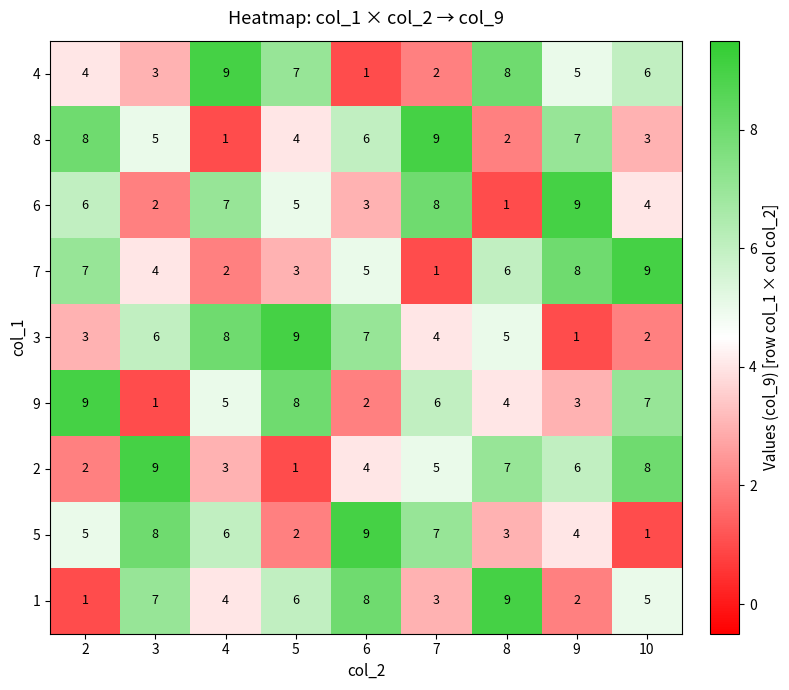

At which label does 3 reach its peak?

5